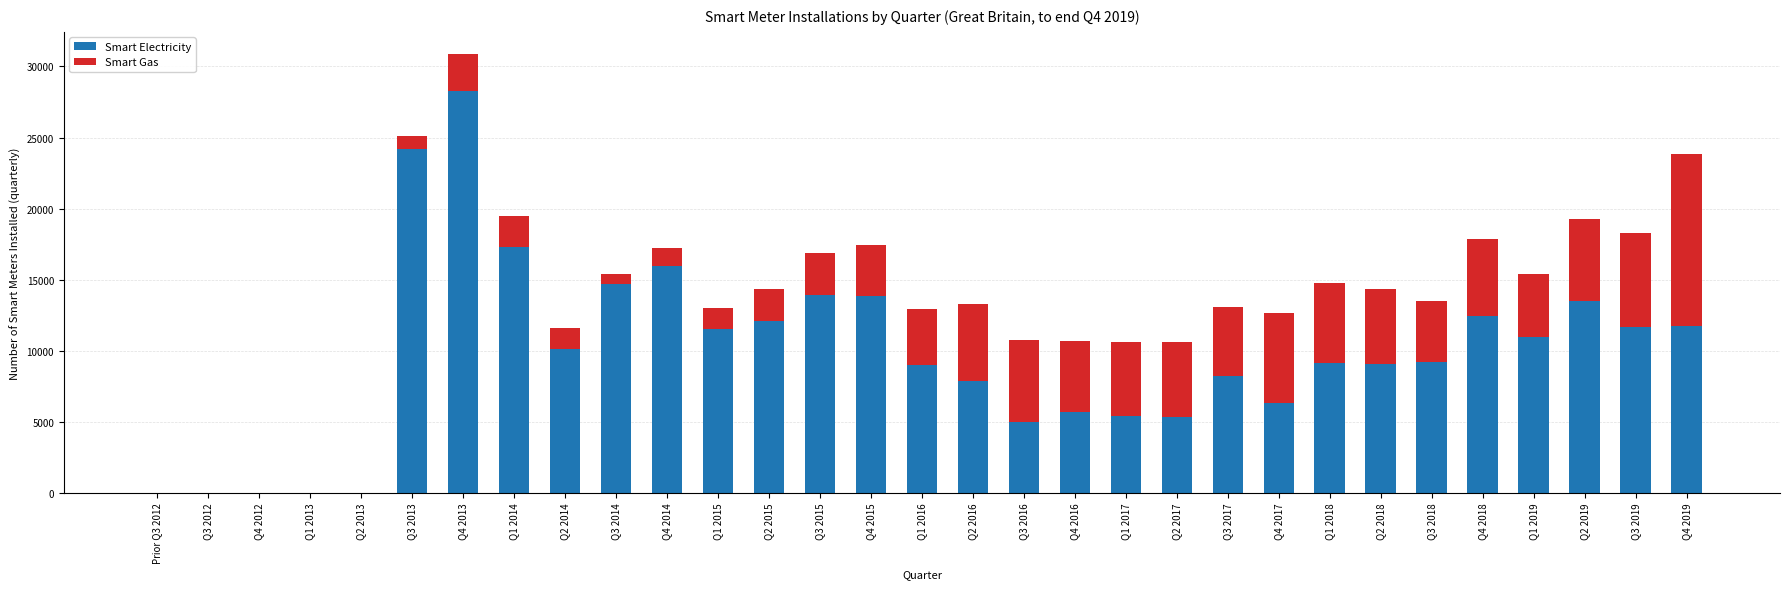

What is the maximum value for Smart Electricity?

28300